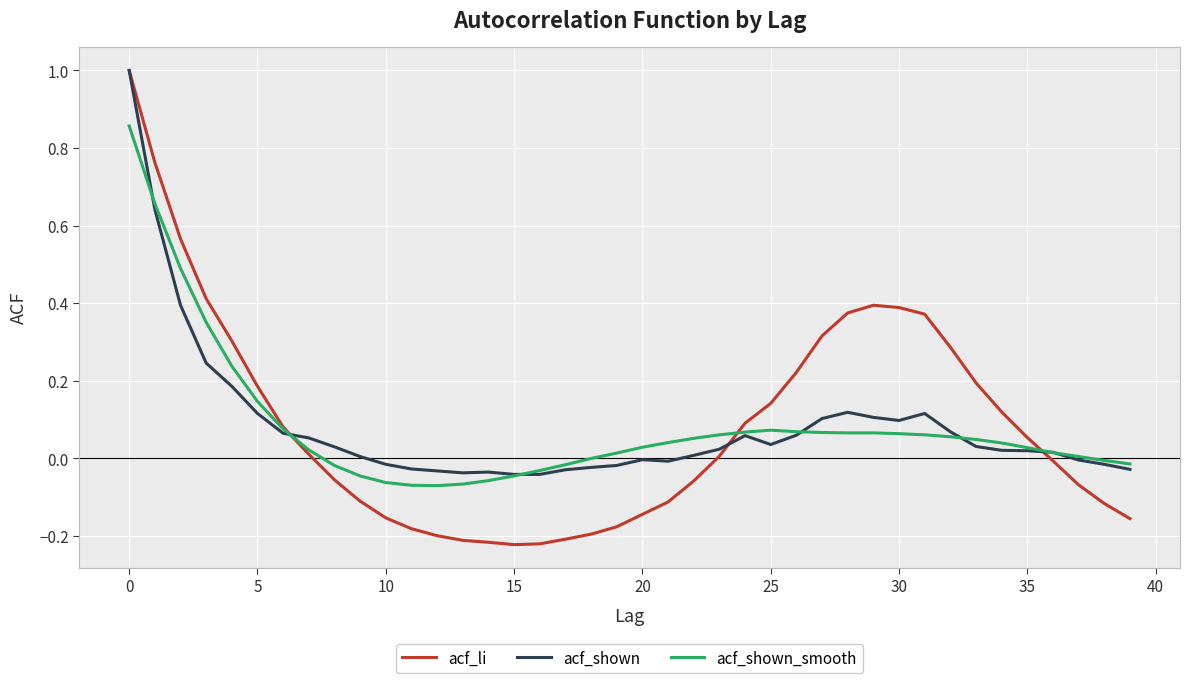

What is the maximum value for acf_shown?

1.0